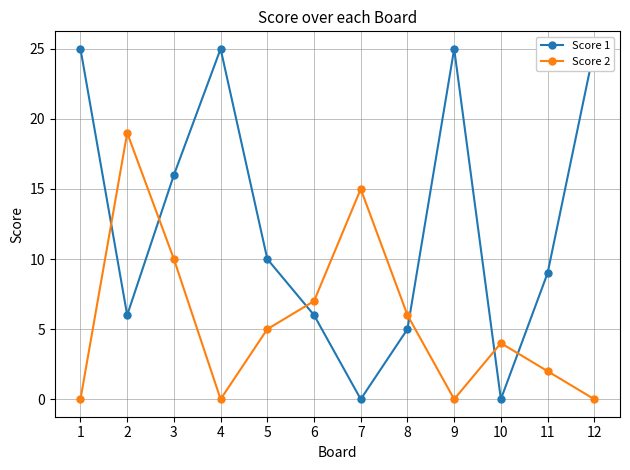

How many interior local peaks does the Score 2 series have?

3